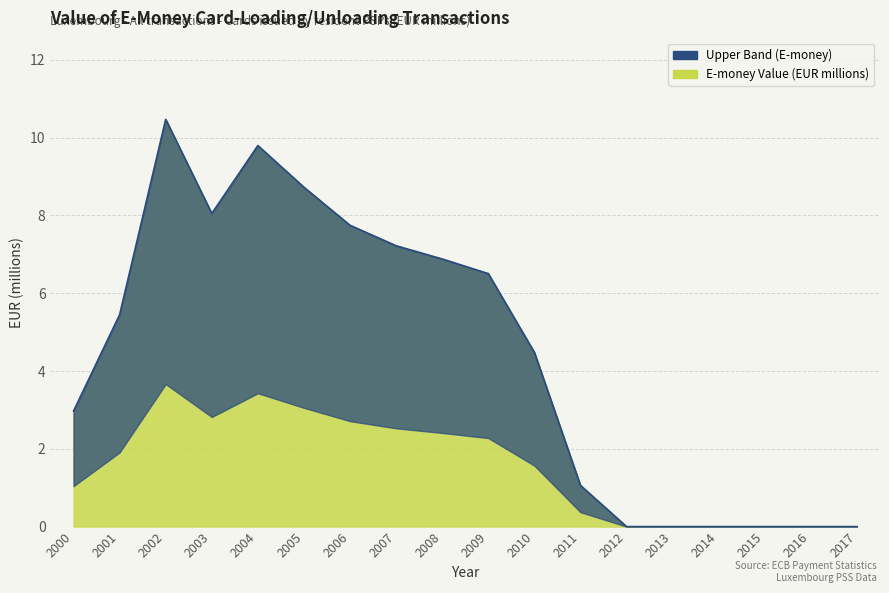

How many values are above zero?

12